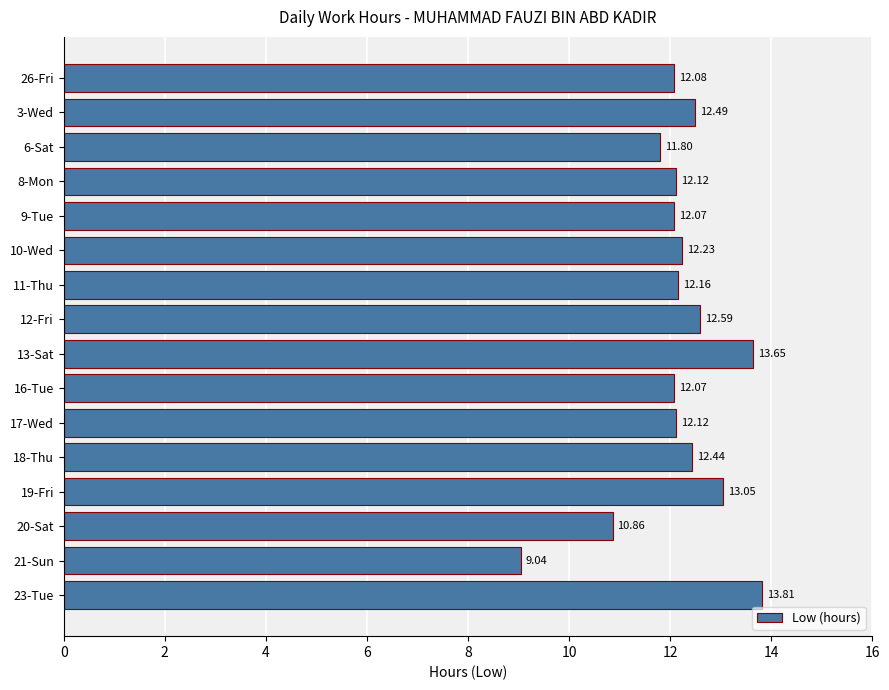

What is the difference between the second highest and minimum values?

4.6